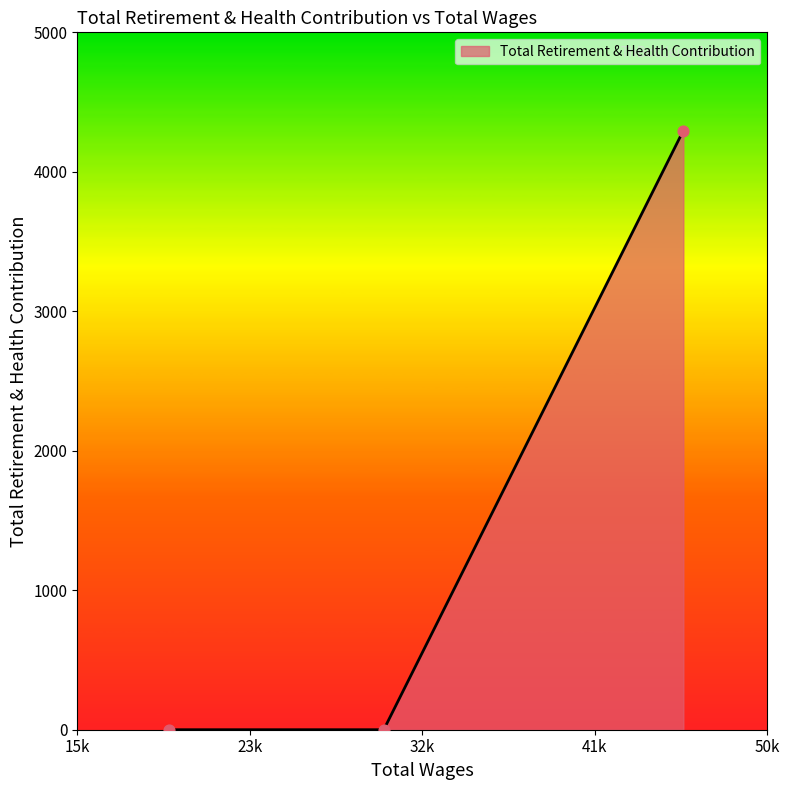

What is the average value?

1432